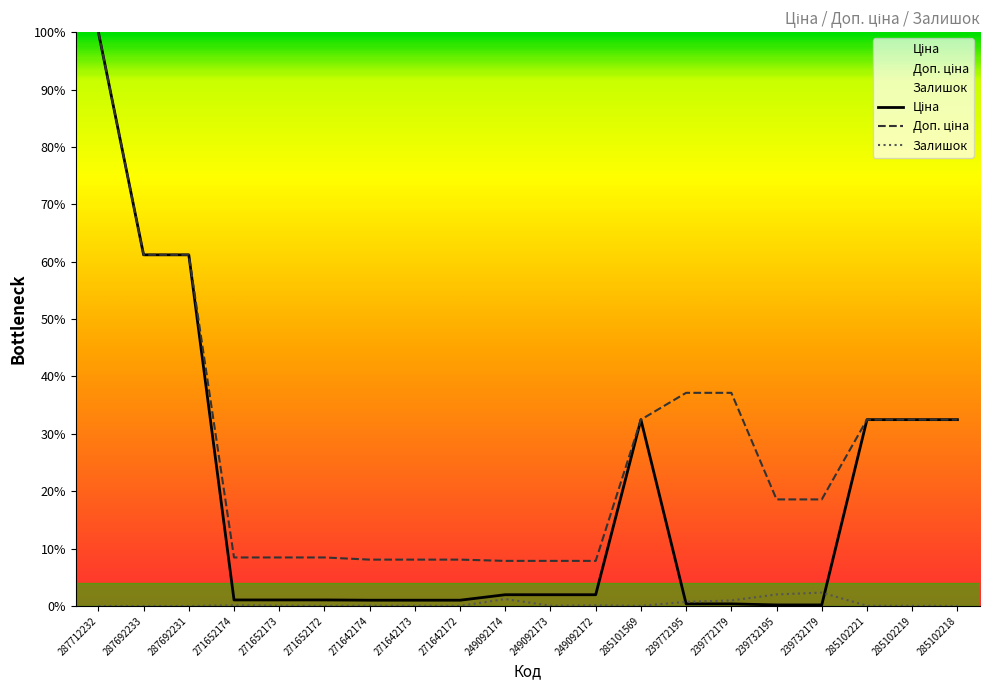

At 287712232, list the series in order from smallest to largest.

Залишок, Ціна, Доп. ціна